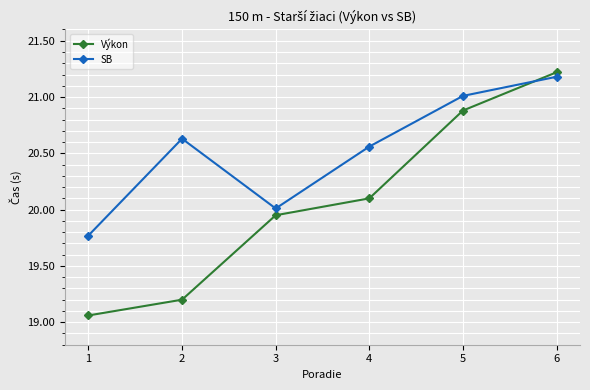

List the series in order of their peak value, highest first.

Výkon, SB